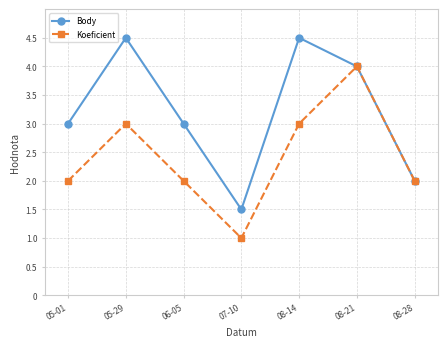

How many lines are shown in the chart?

2